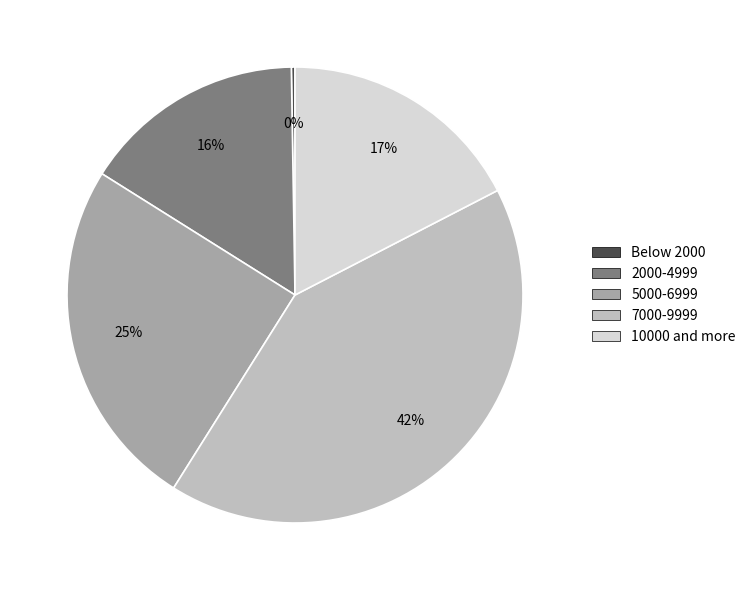

What percentage is the 10000 and more slice, to the nearest percent?

17%